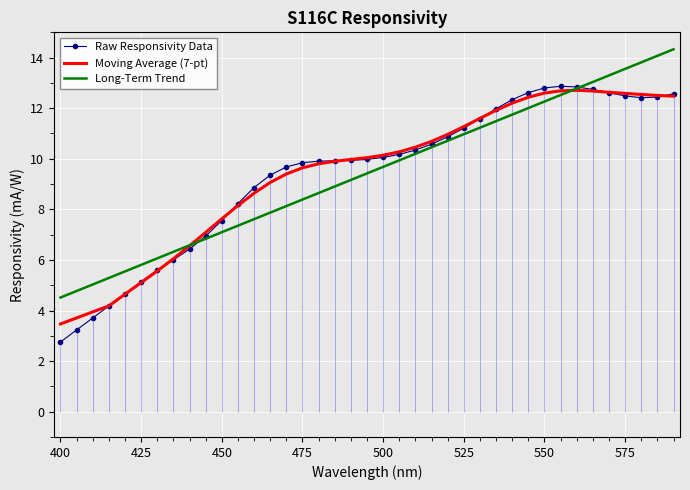

How many lines are shown in the chart?

3